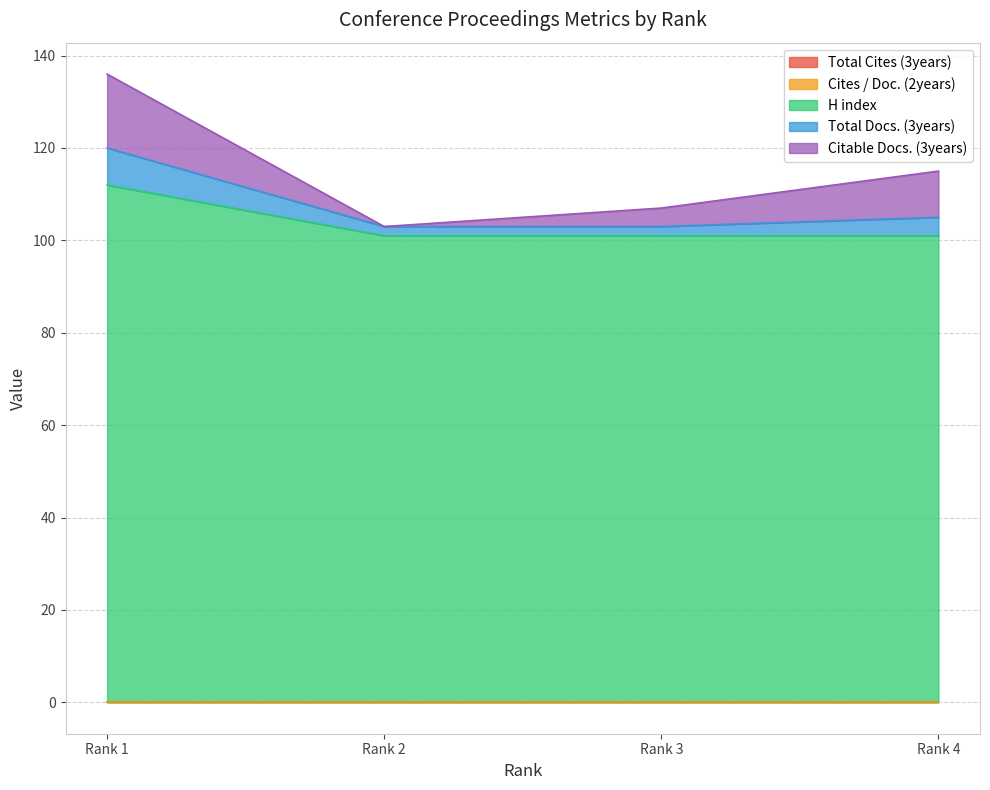

Count the H index values in the range 101 to 112.

4